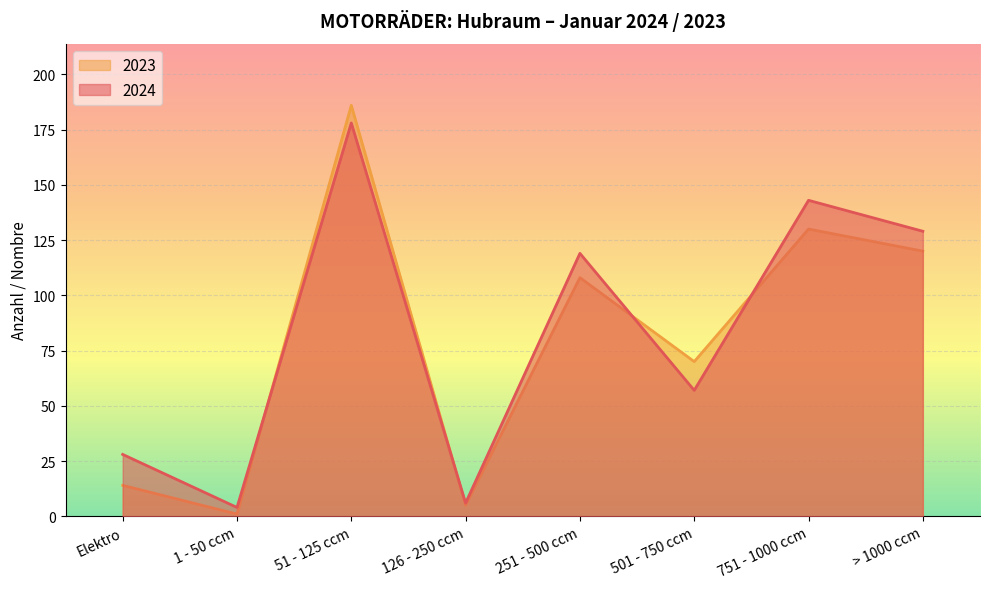

What is the label of the 6th point from the right?

51 - 125 ccm